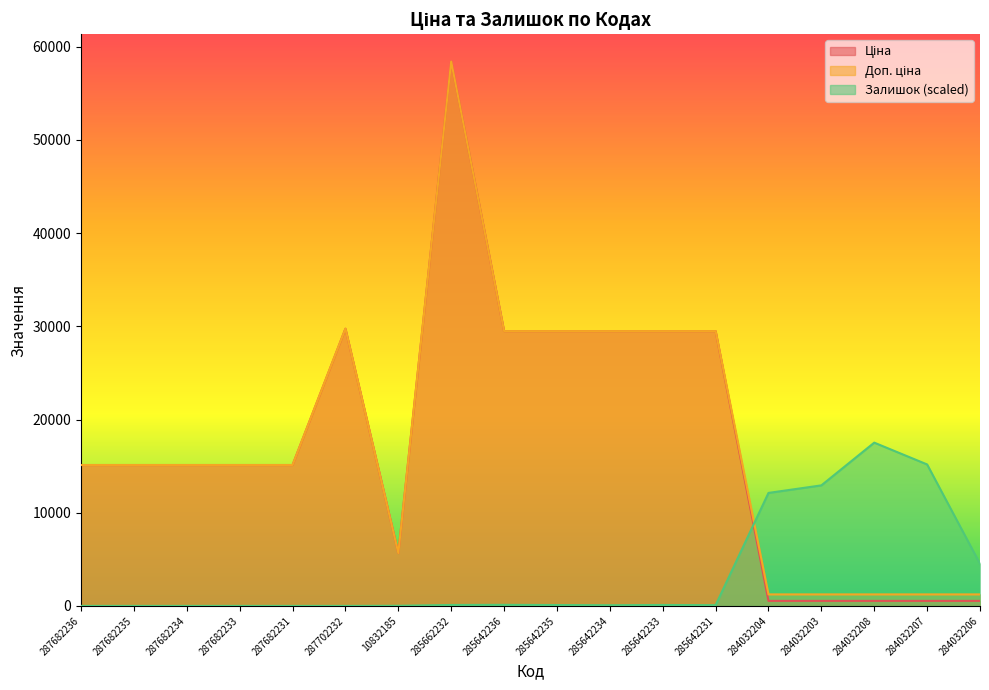

How many lines are shown in the chart?

3